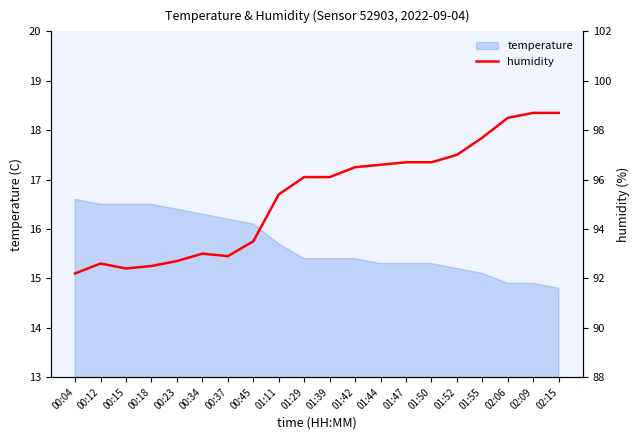

How many points are higher than both their immediate neighbors (excluding endpoints)?

2